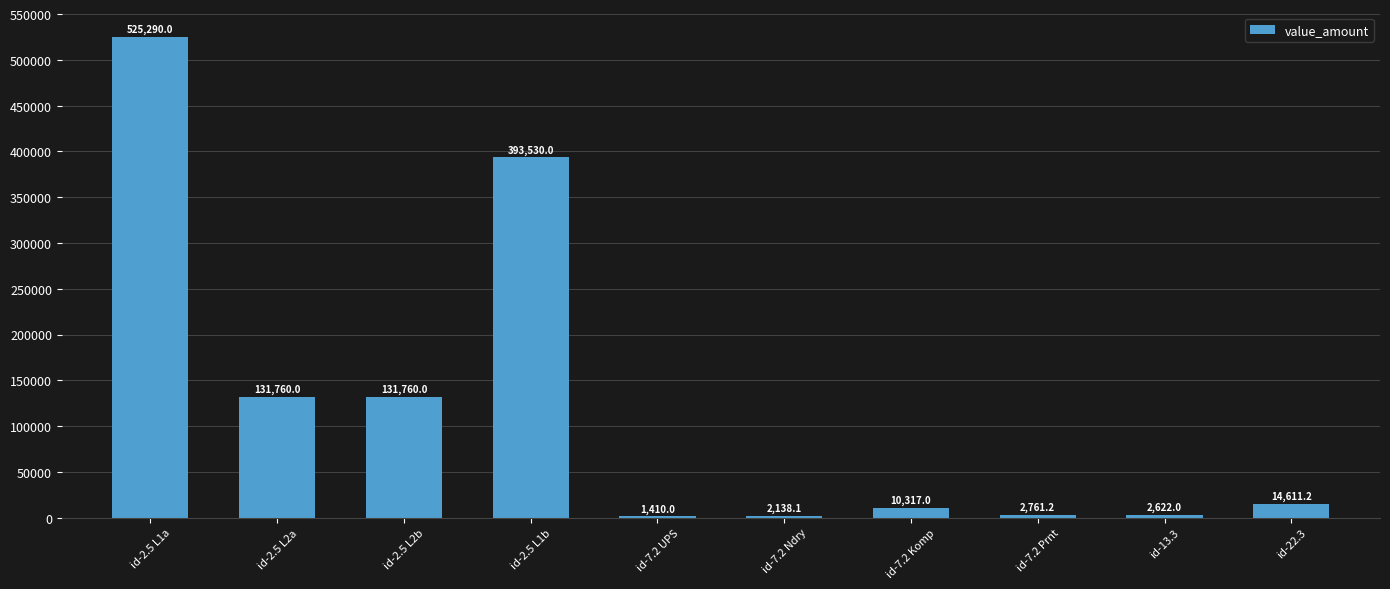

The chart shows a value of 131760.0 at id-2.5 L2a. True or false?

True